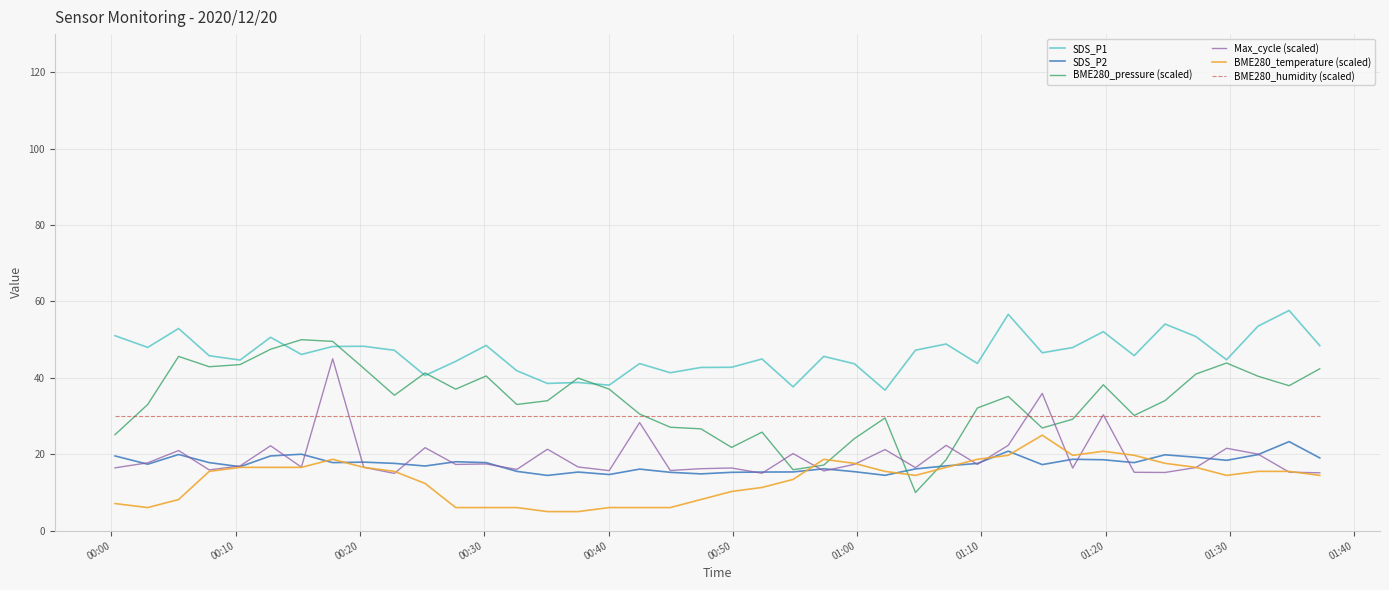

Does the chart display data point markers on the line(s)?

No